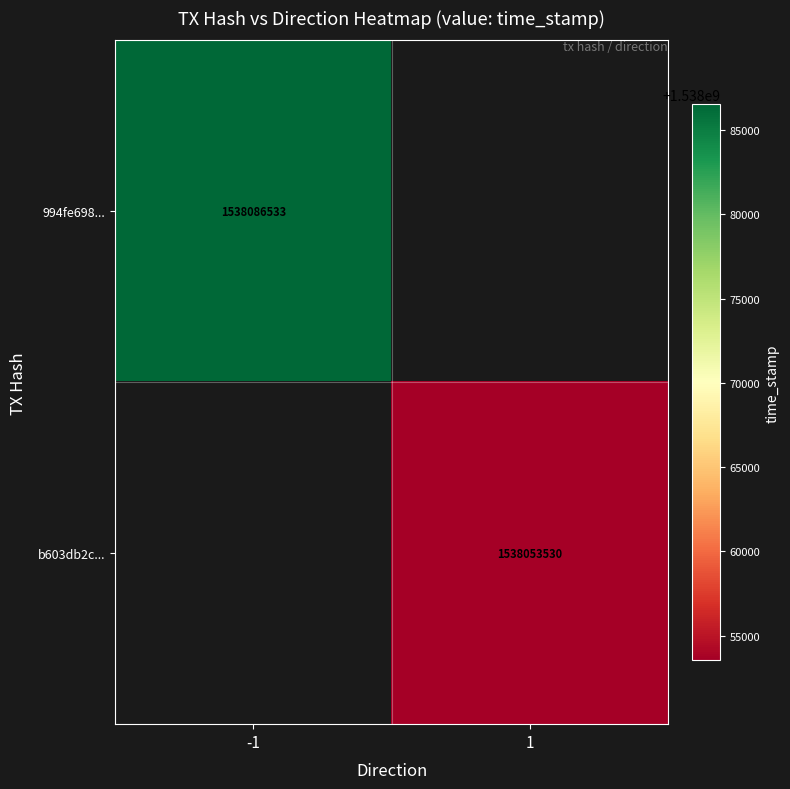

At how many categories does at least one series exceed 1538063252?

1